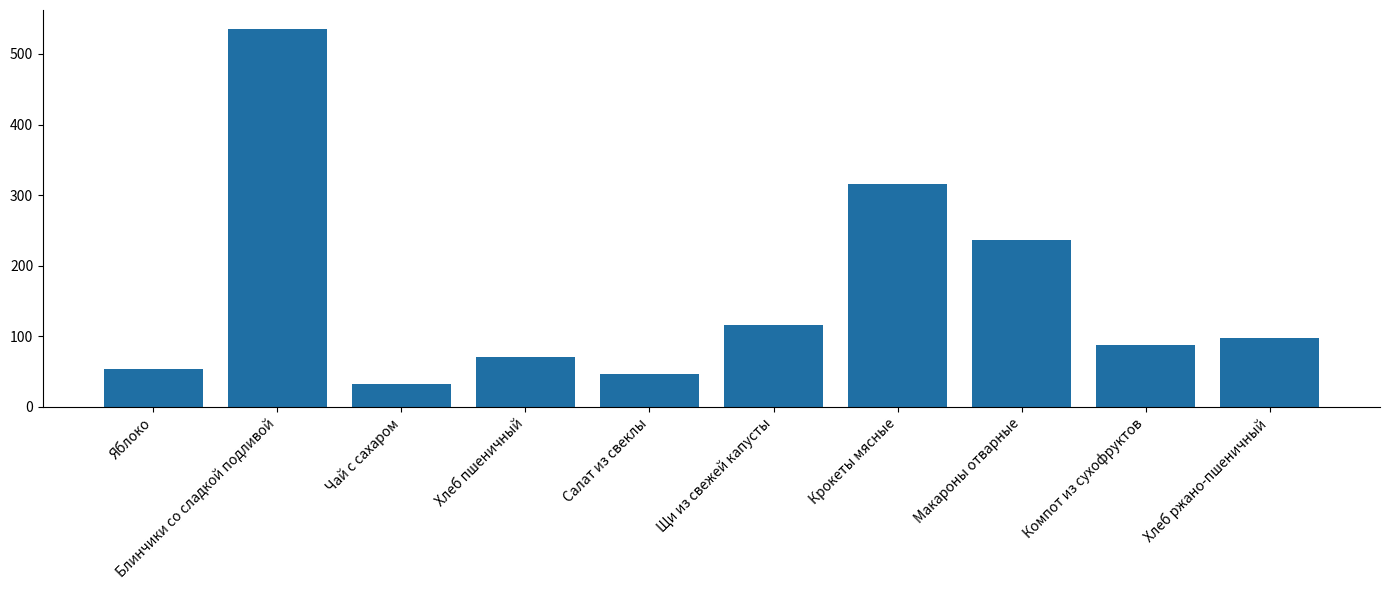

Reading left to right, transcribe all the data shown in this chart.

53.4	535.5	32.4	70.3	46.8	115.3	315.1	236.2	88.1	97.8